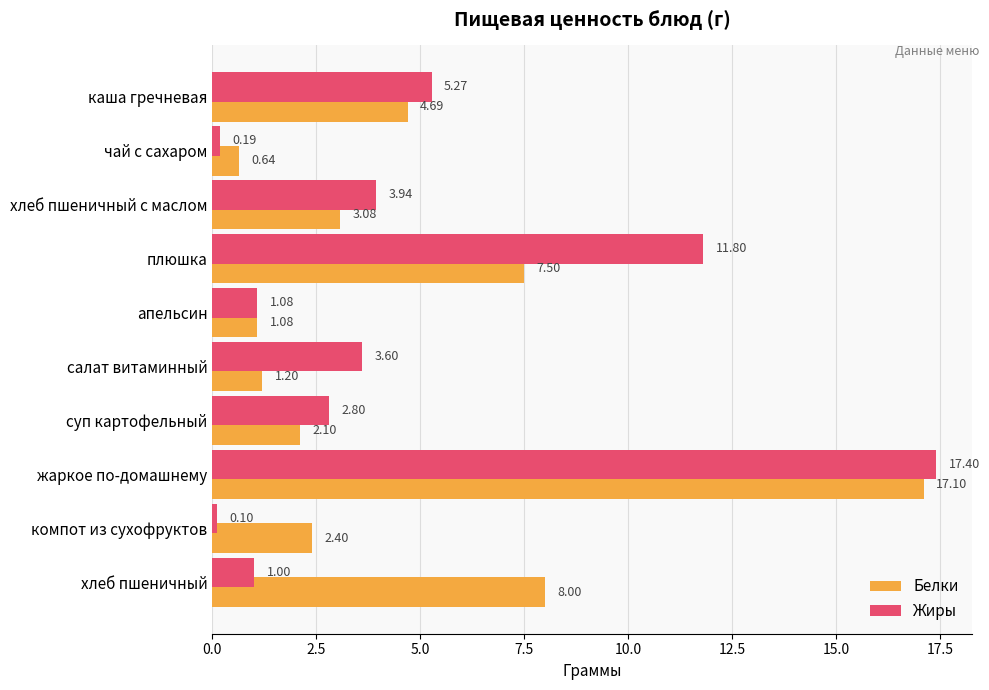

At which category is the sum across all series the highest?

жаркое по-домашнему